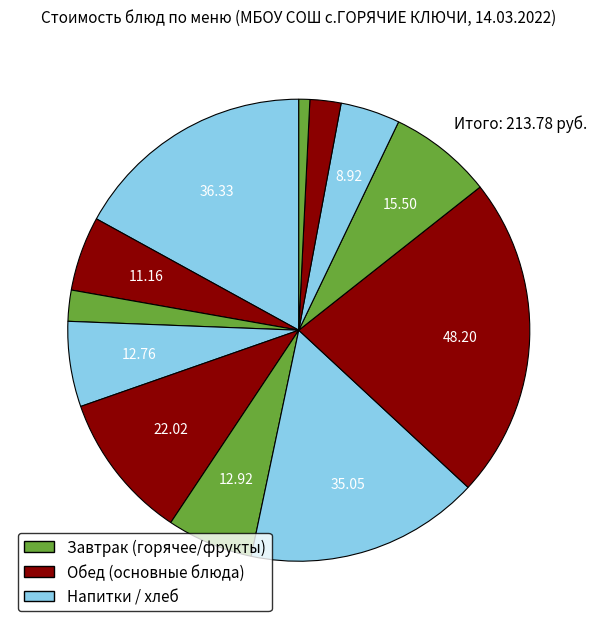

How many segments does this pie chart have?

12